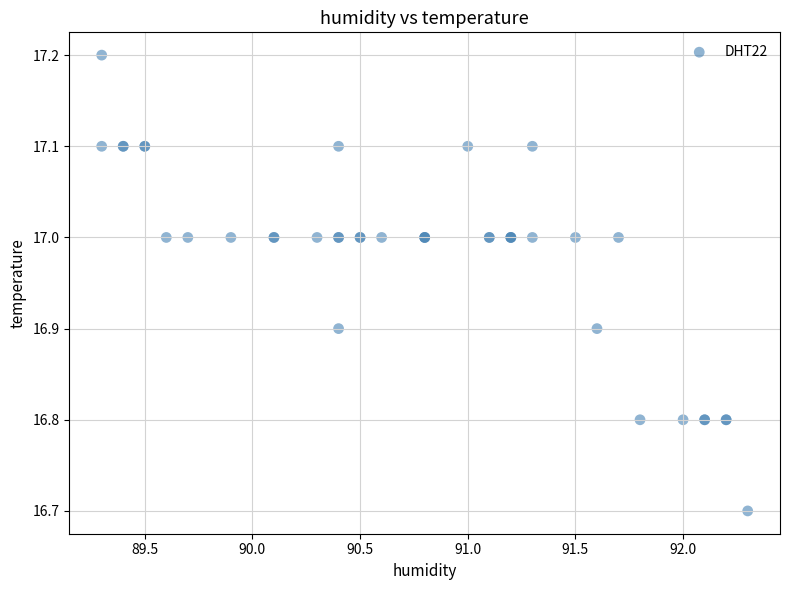

What Y value in the scatter plot is closest to 16?

16.7